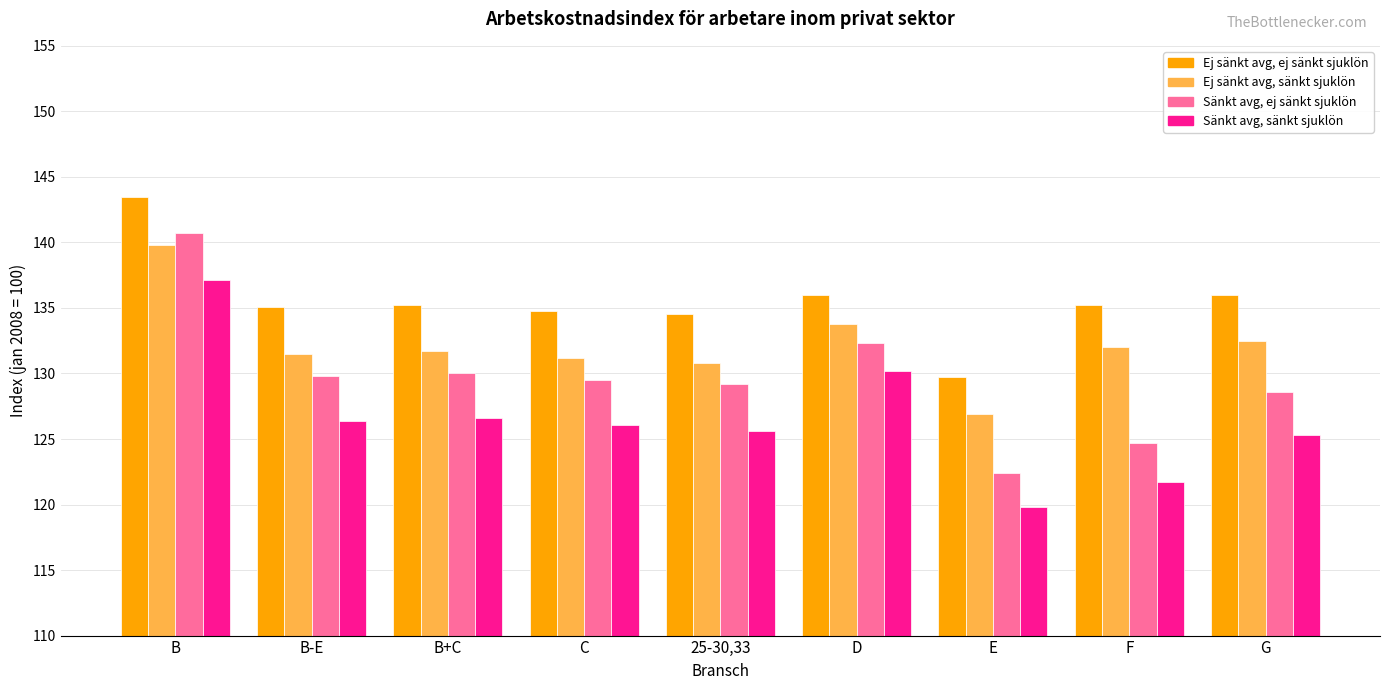

What is the difference between the second highest and minimum values in the Ej sänkt avg, sänkt sjuklön series?

6.9